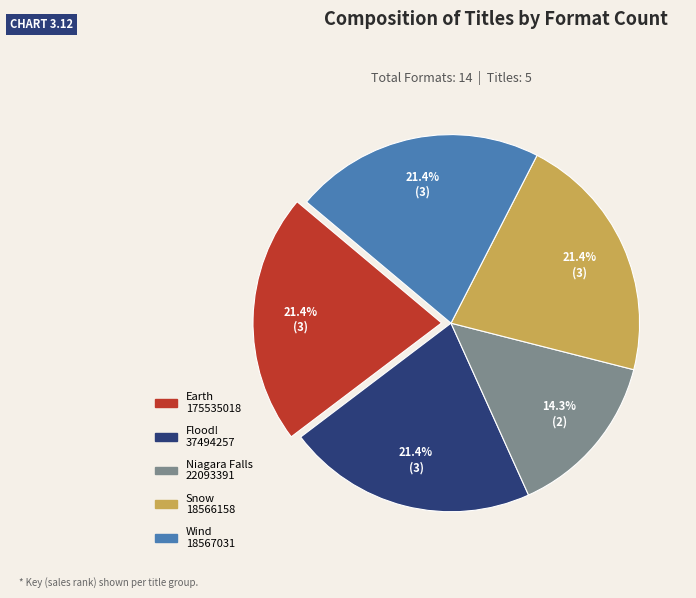

To the nearest percent, what is the combined percentage of Snow and Earth?

43%